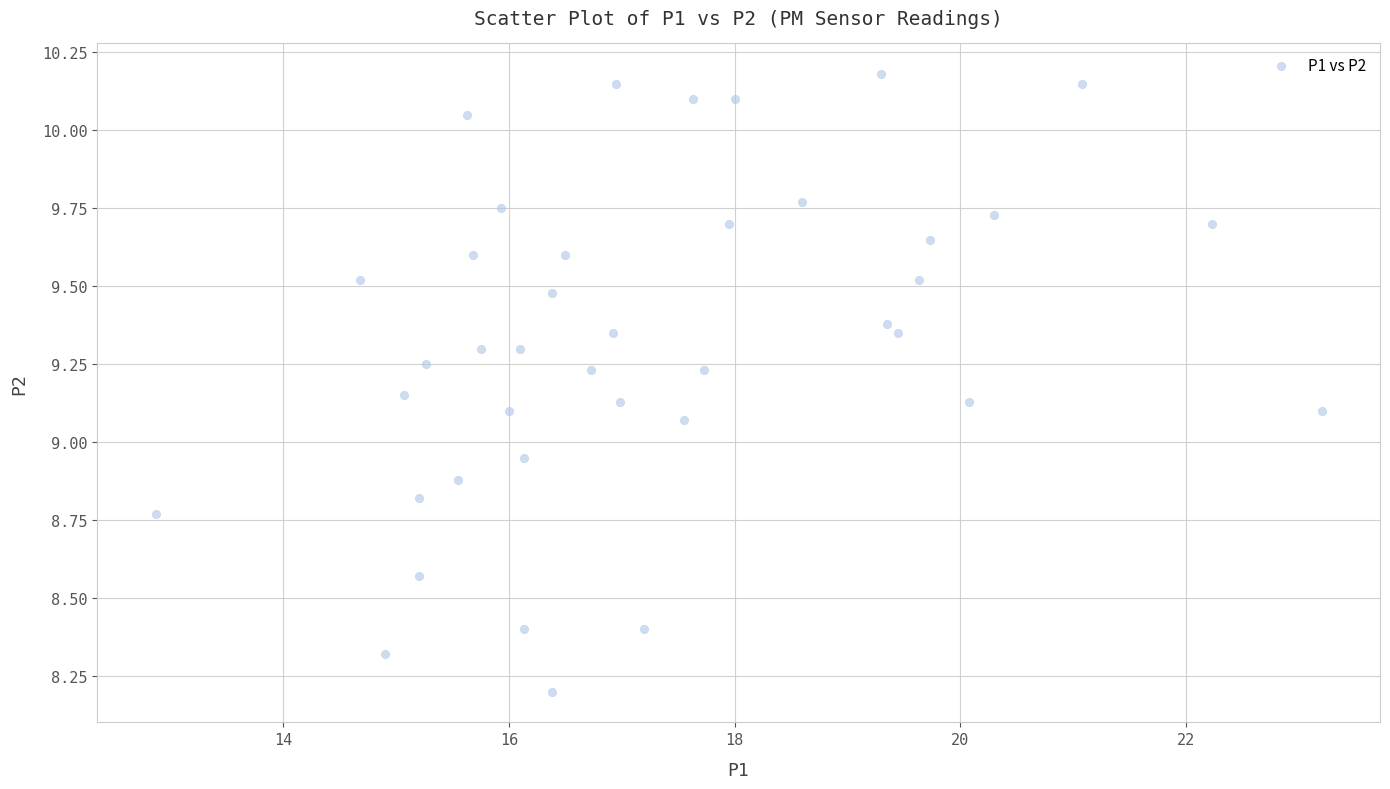

What is the range of X values (max minus min)?

10.3